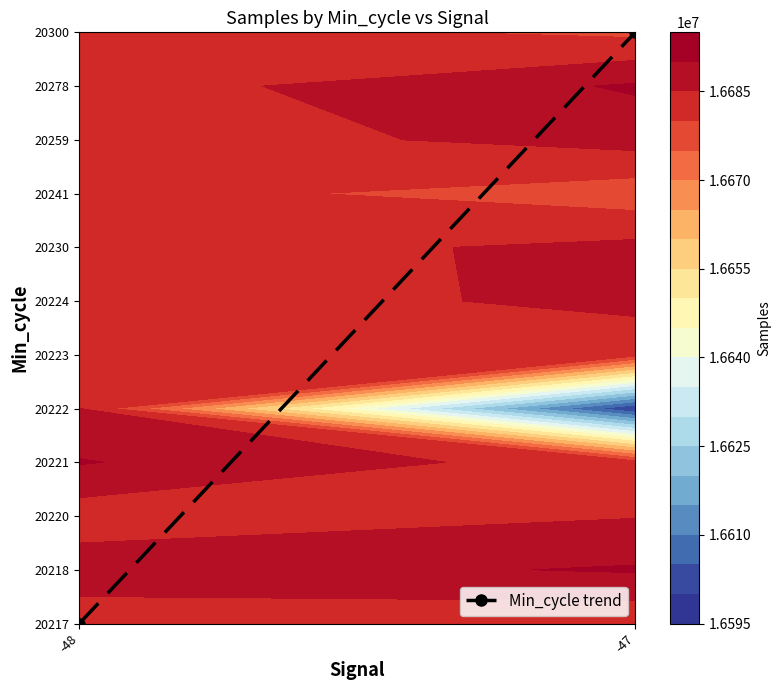

The chart shows a value of -8 at -48. True or false?

False